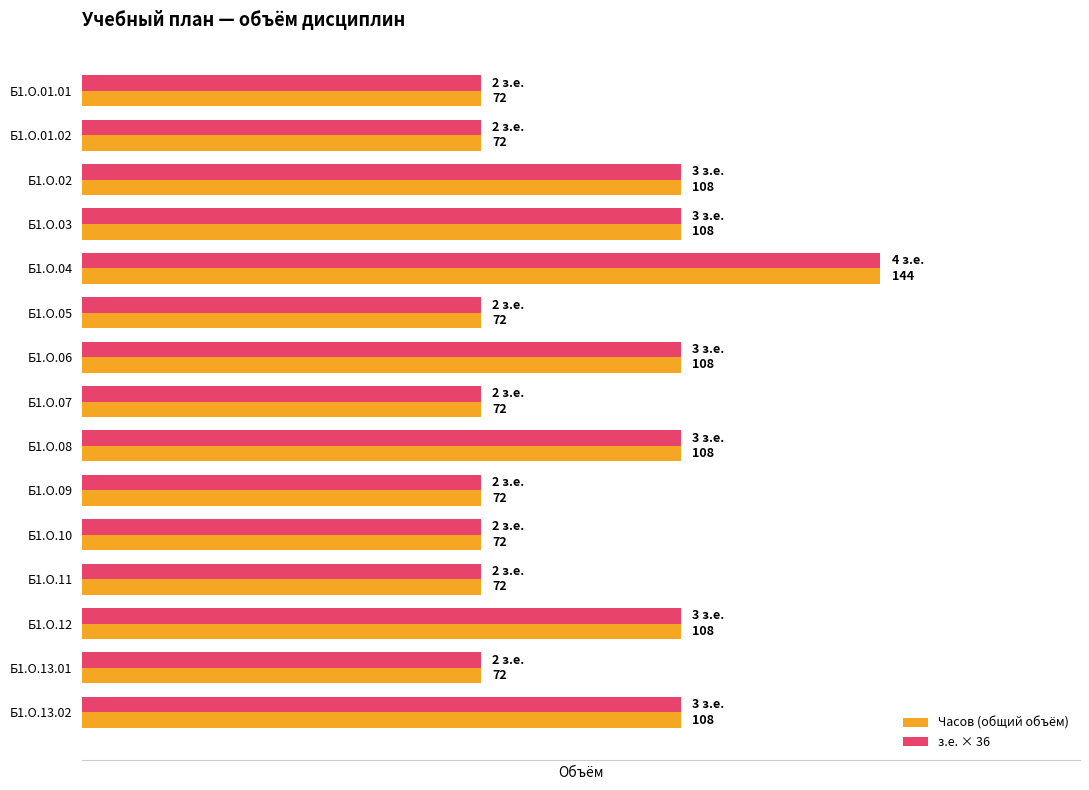

Is the value of Часов (общий объём) at Б1.О.06 greater than the value of з.е. × 36 at Б1.О.11?

Yes